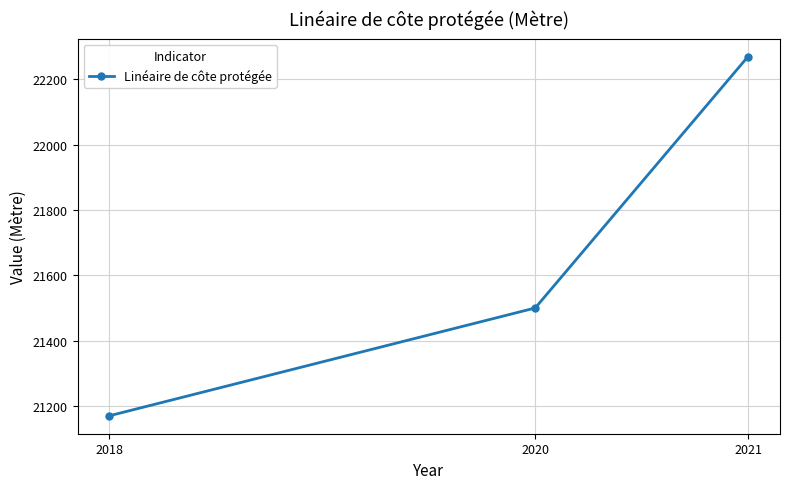

What is the value of the 1st point from the left?

21170